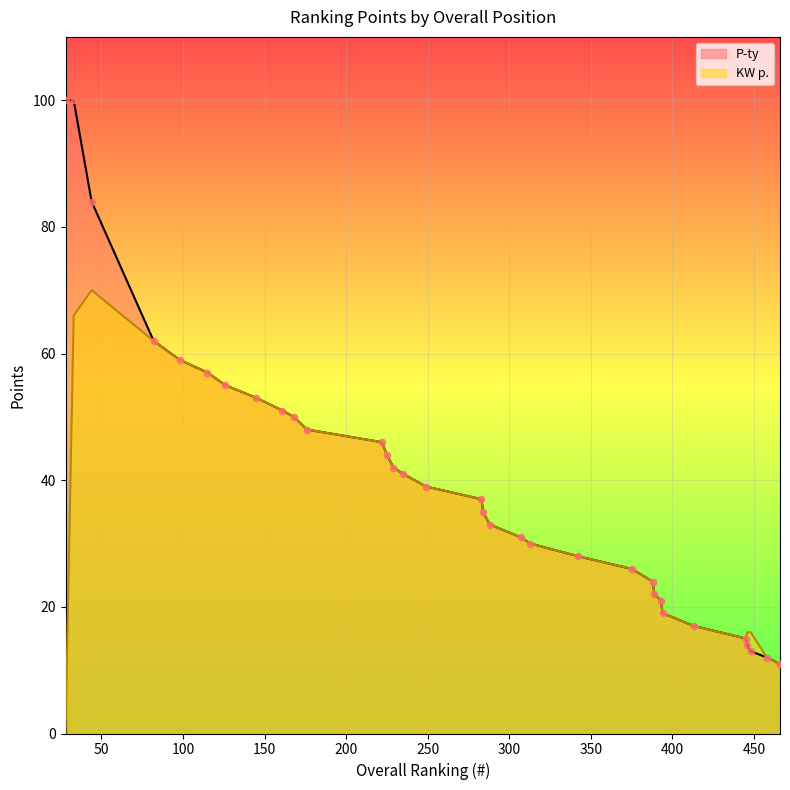

Which series contains the lowest Y value?

KW p.